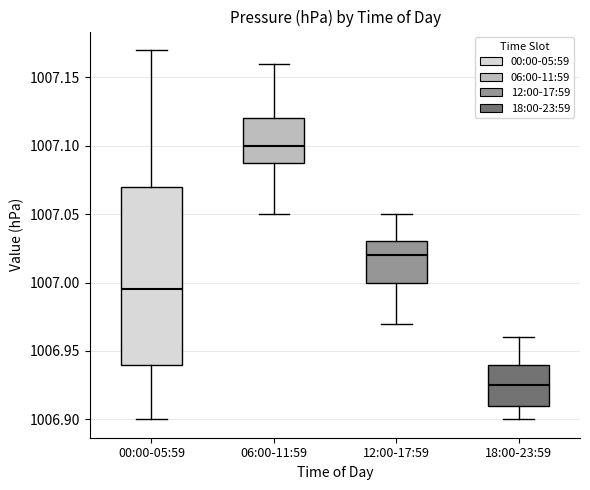

Where does the lower whisker of the box for 18:00-23:59 end on the y-axis? The values are not printed on the chart, so give them approximately, as read against the axis.

1006.900